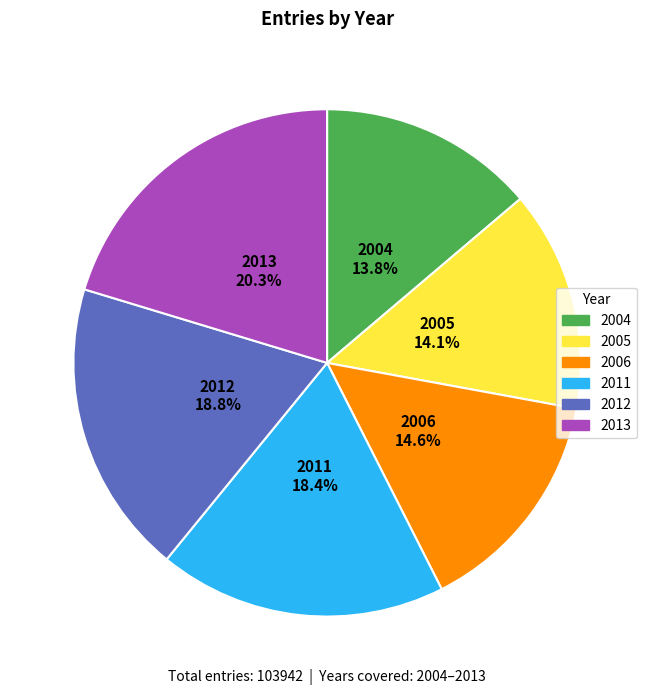

What is the largest slice in the pie chart?

2013